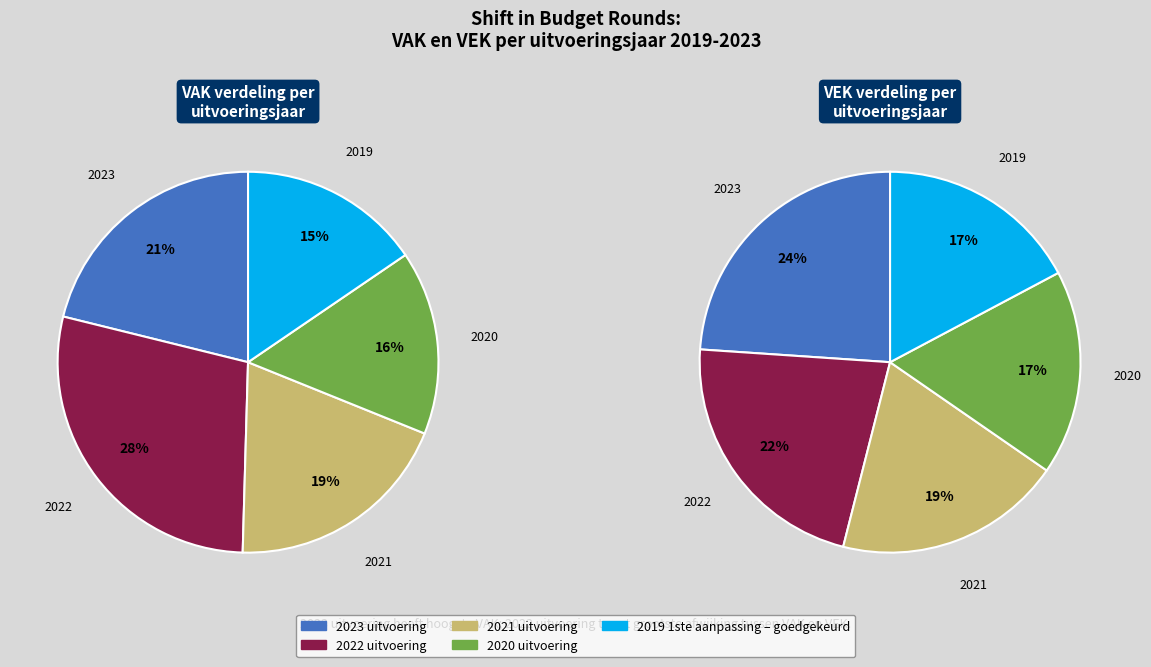

To the nearest percent, what percentage of the pie is 2019 1ste aanpassing – goedgekeurd?

15%